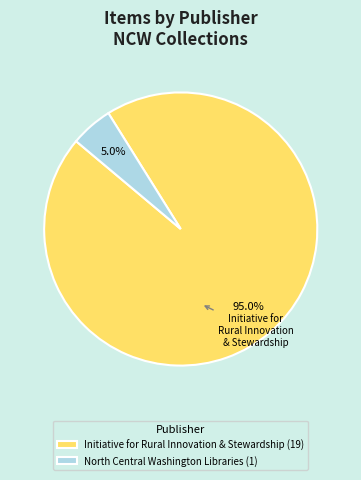

Combined, what portion of the pie is North Central Washington Libraries (1) and Initiative for Rural Innovation & Stewardship (19)?

100.0%